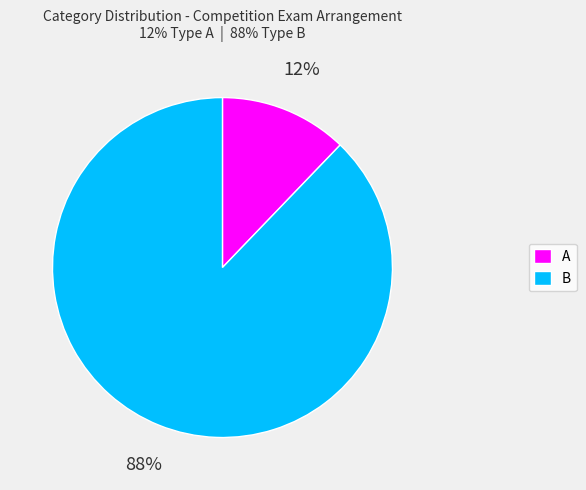

The A slice represents 12% of the pie. True or false?

True